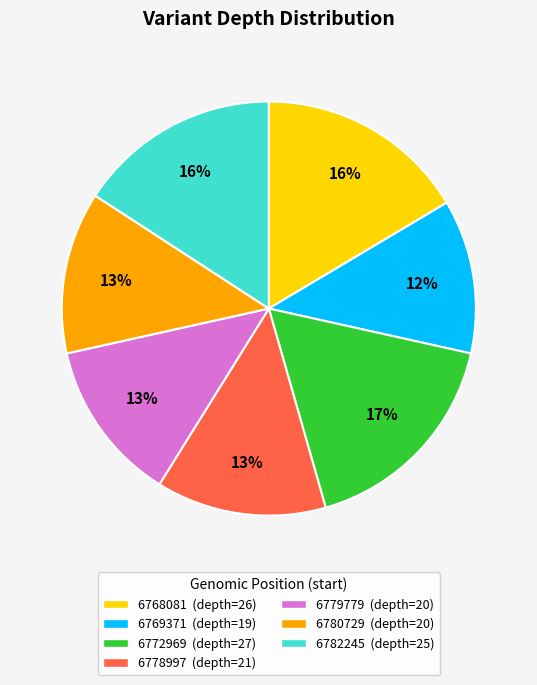

Approximately how many times larger is the value at 6782245 compared to 6768081?

1.0